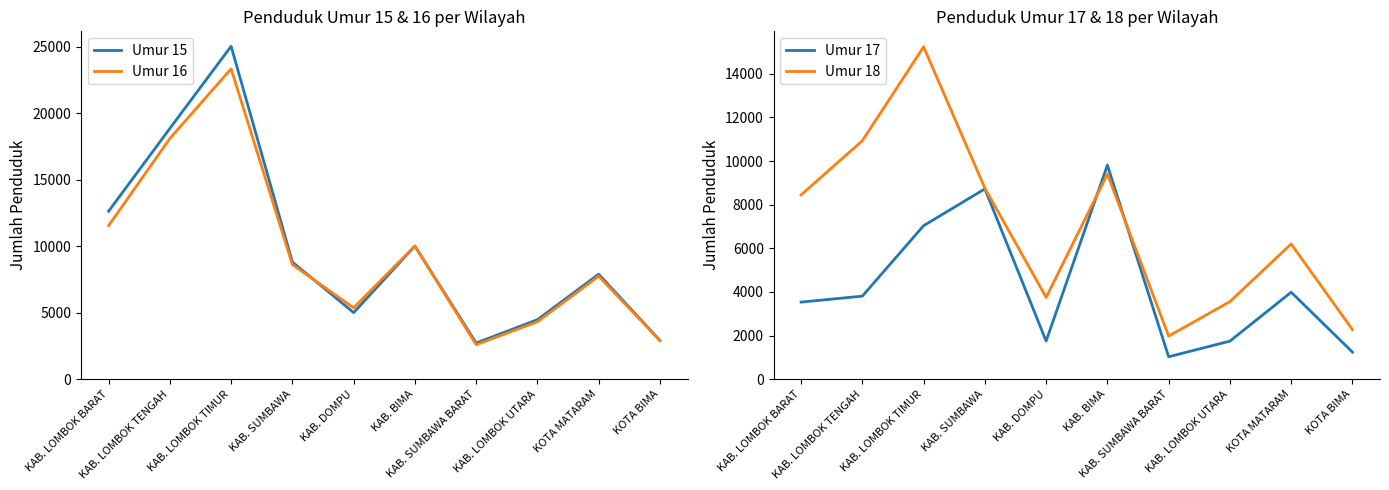

Reading left to right, list all the values displayed in this chart.

Umur 15: KAB. LOMBOK BARAT=12631	KAB. LOMBOK TENGAH=18860	KAB. LOMBOK TIMUR=25043	KAB. SUMBAWA=8810	KAB. DOMPU=5006	KAB. BIMA=10013	KAB. SUMBAWA BARAT=2718	KAB. LOMBOK UTARA=4472	KOTA MATARAM=7895	KOTA BIMA=2916
Umur 16: KAB. LOMBOK BARAT=11545	KAB. LOMBOK TENGAH=18104	KAB. LOMBOK TIMUR=23347	KAB. SUMBAWA=8619	KAB. DOMPU=5367	KAB. BIMA=10020	KAB. SUMBAWA BARAT=2592	KAB. LOMBOK UTARA=4315	KOTA MATARAM=7747	KOTA BIMA=2901
Umur 17: KAB. LOMBOK BARAT=3532	KAB. LOMBOK TENGAH=3806	KAB. LOMBOK TIMUR=7036	KAB. SUMBAWA=8722	KAB. DOMPU=1748	KAB. BIMA=9812	KAB. SUMBAWA BARAT=1026	KAB. LOMBOK UTARA=1743	KOTA MATARAM=3985	KOTA BIMA=1241
Umur 18: KAB. LOMBOK BARAT=8445	KAB. LOMBOK TENGAH=10930	KAB. LOMBOK TIMUR=15234	KAB. SUMBAWA=8755	KAB. DOMPU=3748	KAB. BIMA=9401	KAB. SUMBAWA BARAT=1974	KAB. LOMBOK UTARA=3554	KOTA MATARAM=6197	KOTA BIMA=2273